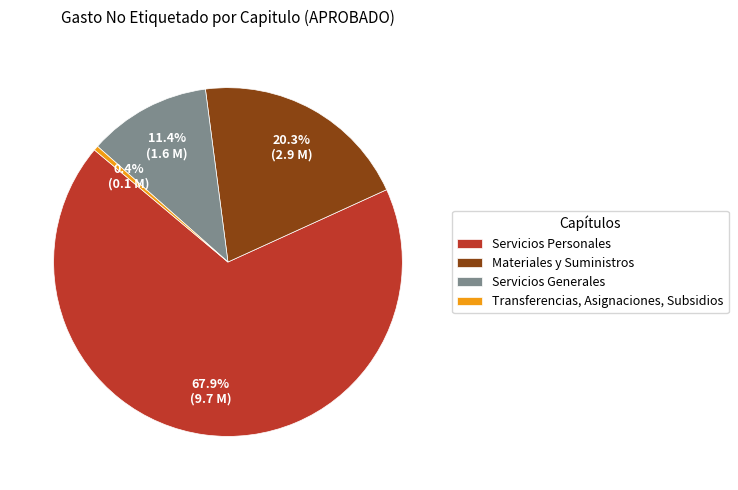

Approximately how many times larger is the value at Servicios Personales compared to Servicios Generales?

6.0